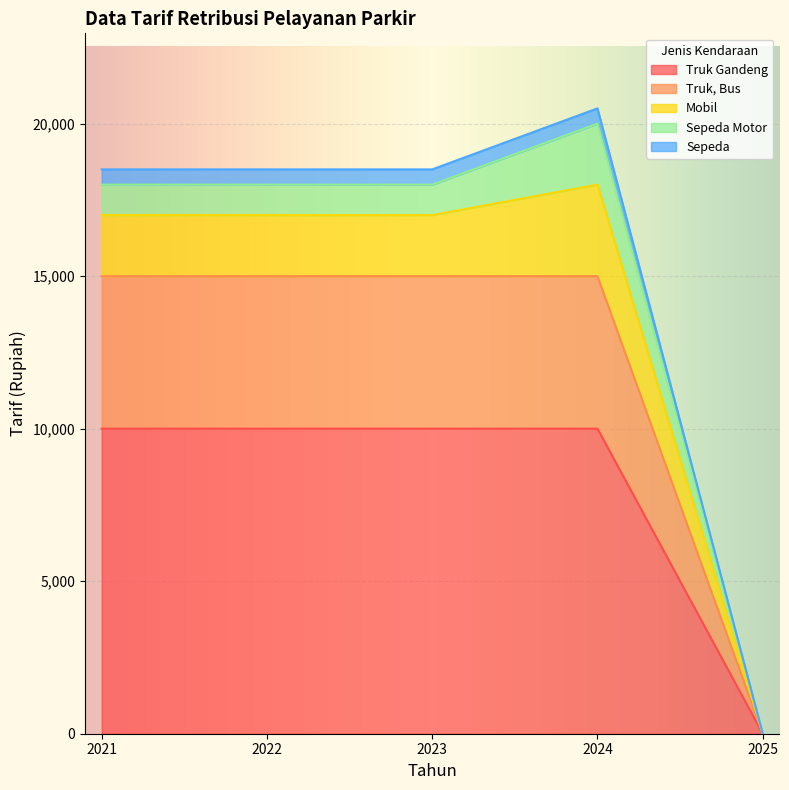

At which label does Truk Gandeng reach its minimum?

2025